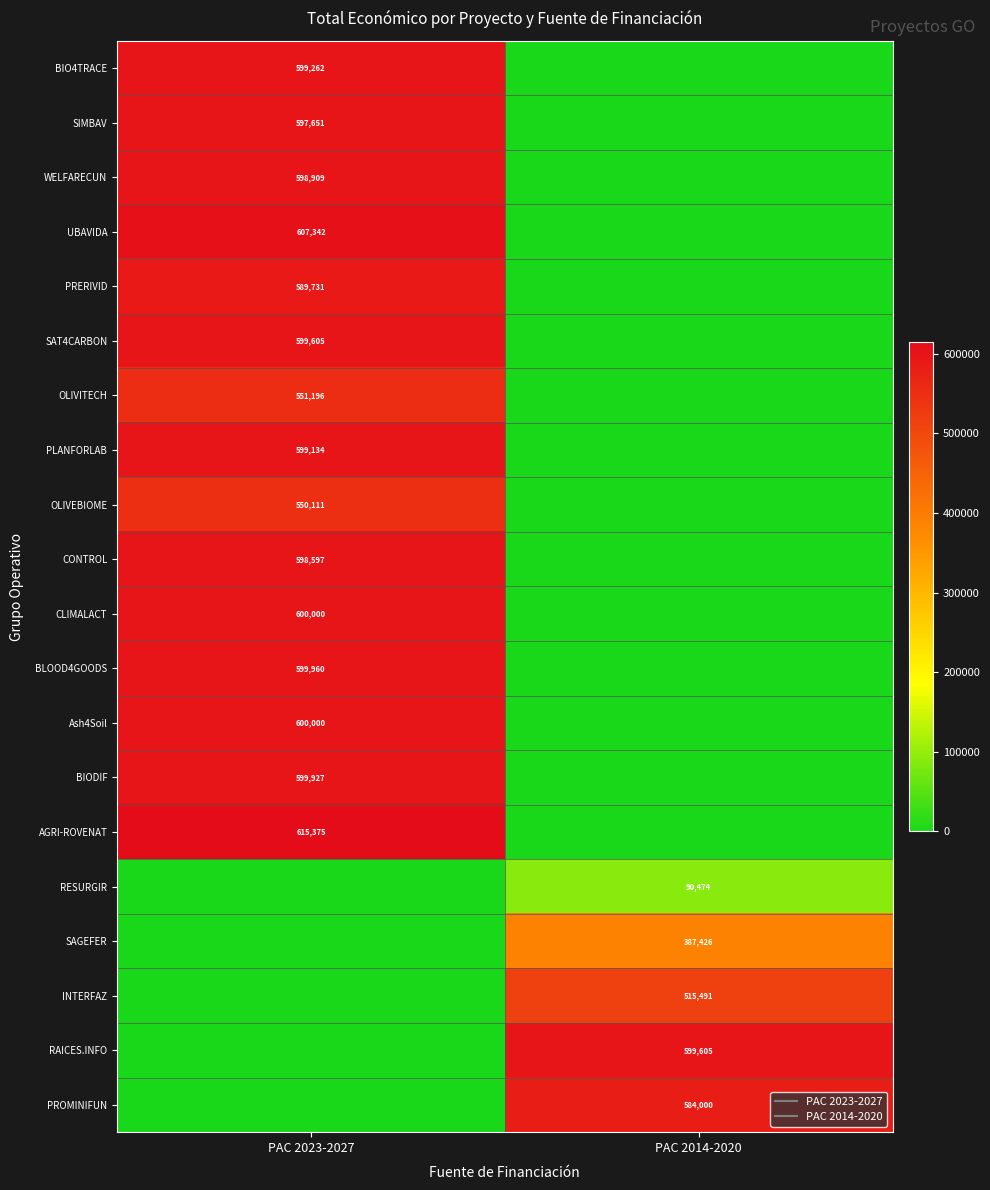

Which series has the widest spread of values?

AGRI-ROVENAT